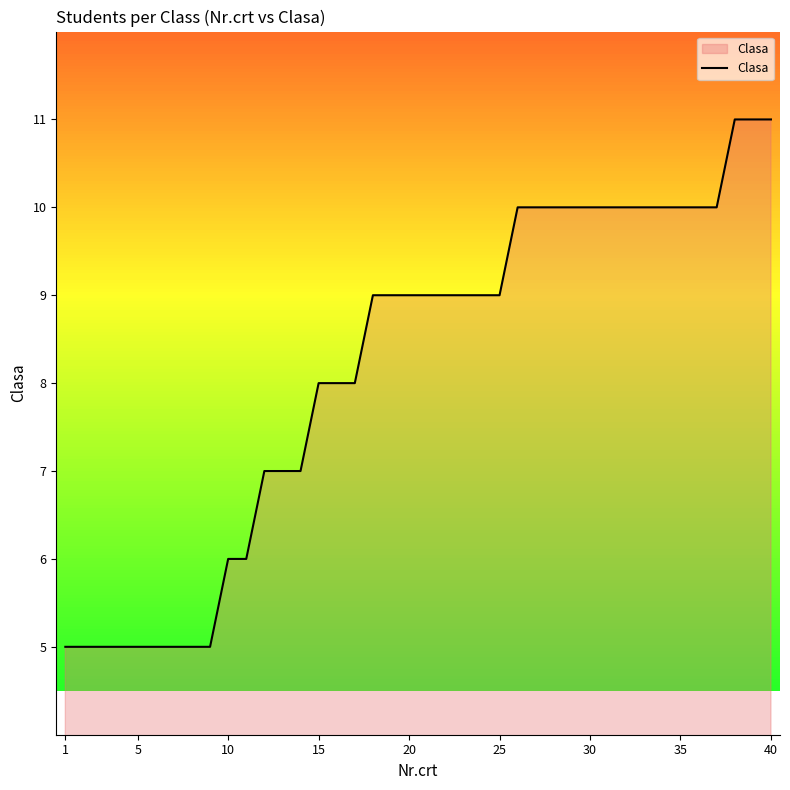

What is the maximum value shown in the chart?

11